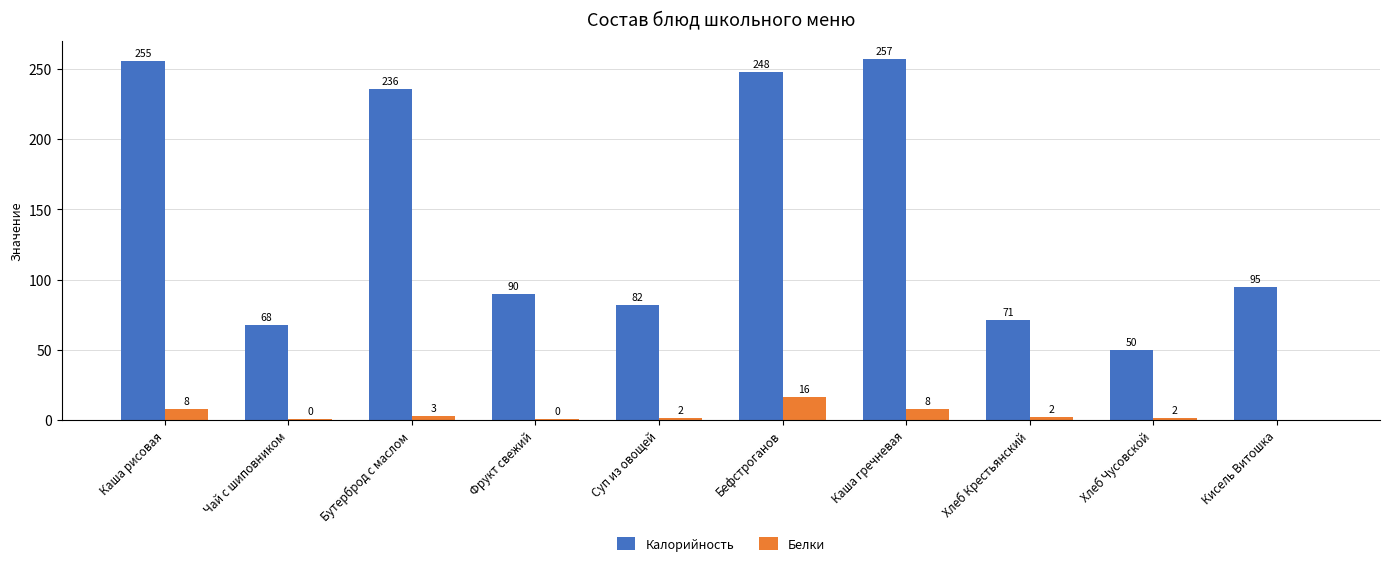

Between Хлеб Чусовской and Кисель Витошка, which series saw the biggest shift?

Калорийность